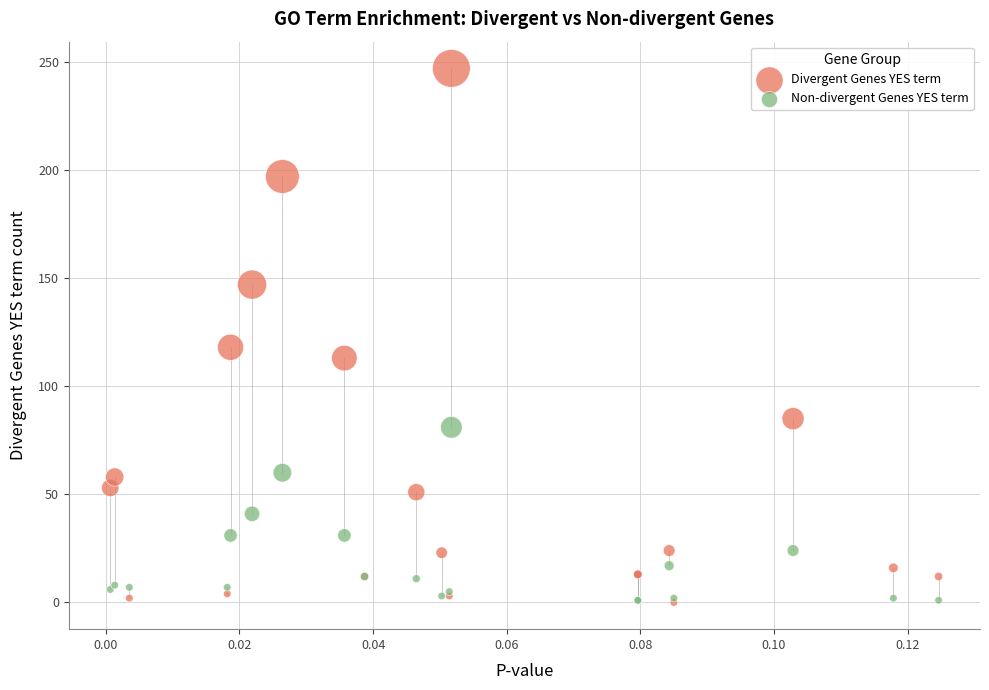

In the Divergent Genes YES term series, what Y value is closest to 123?

118